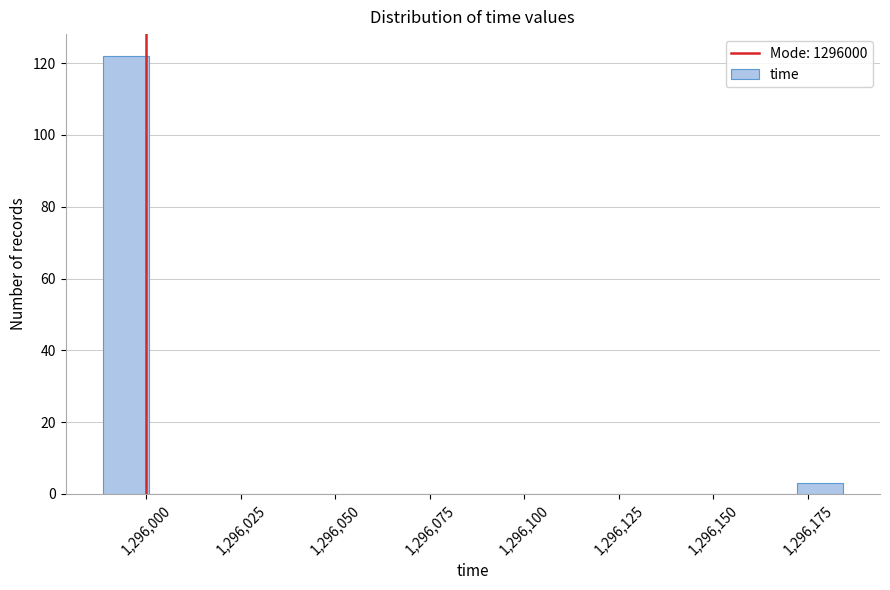

Read against the x-axis, roughly where is the centre of the tallest bar?

1295995